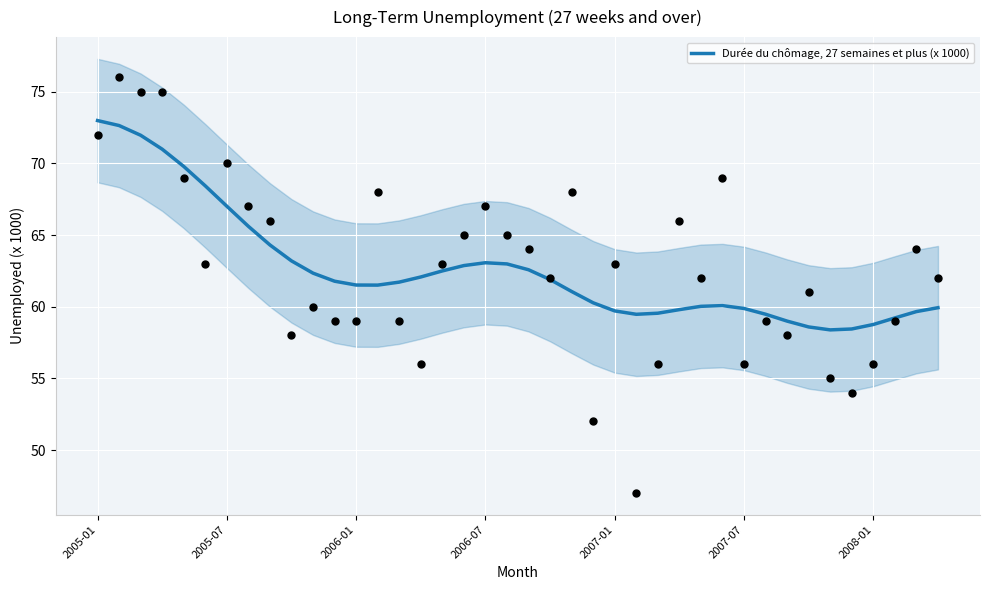

What is the minimum value for Durée du chômage, 27 semaines et plus (x 1000)?

58.4